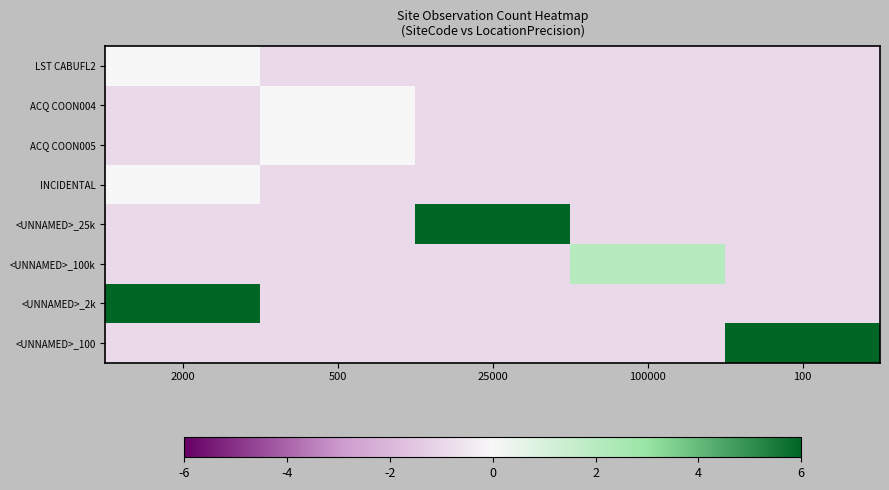

Between 2000 and 100000, which is larger?

2000